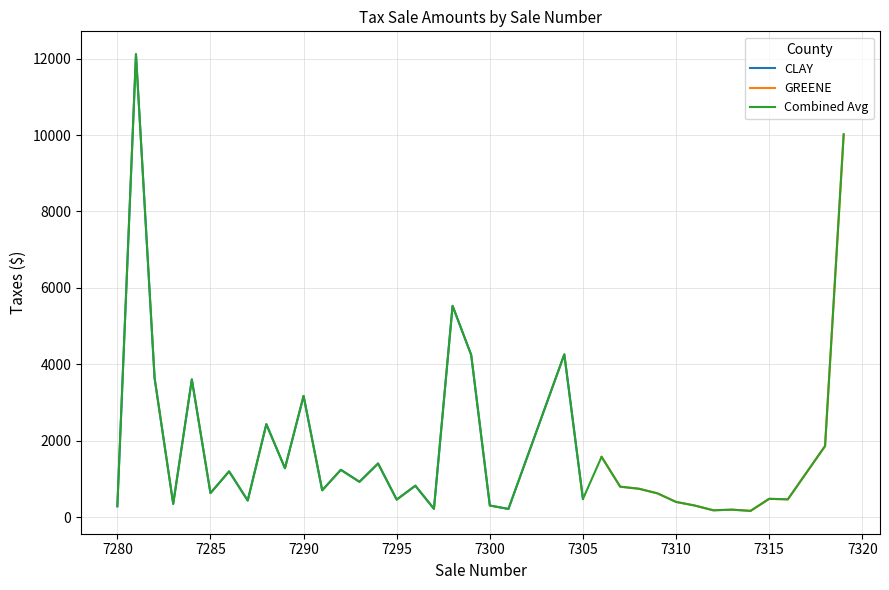

The CLAY series shows 303.8 at 7300. True or false?

True